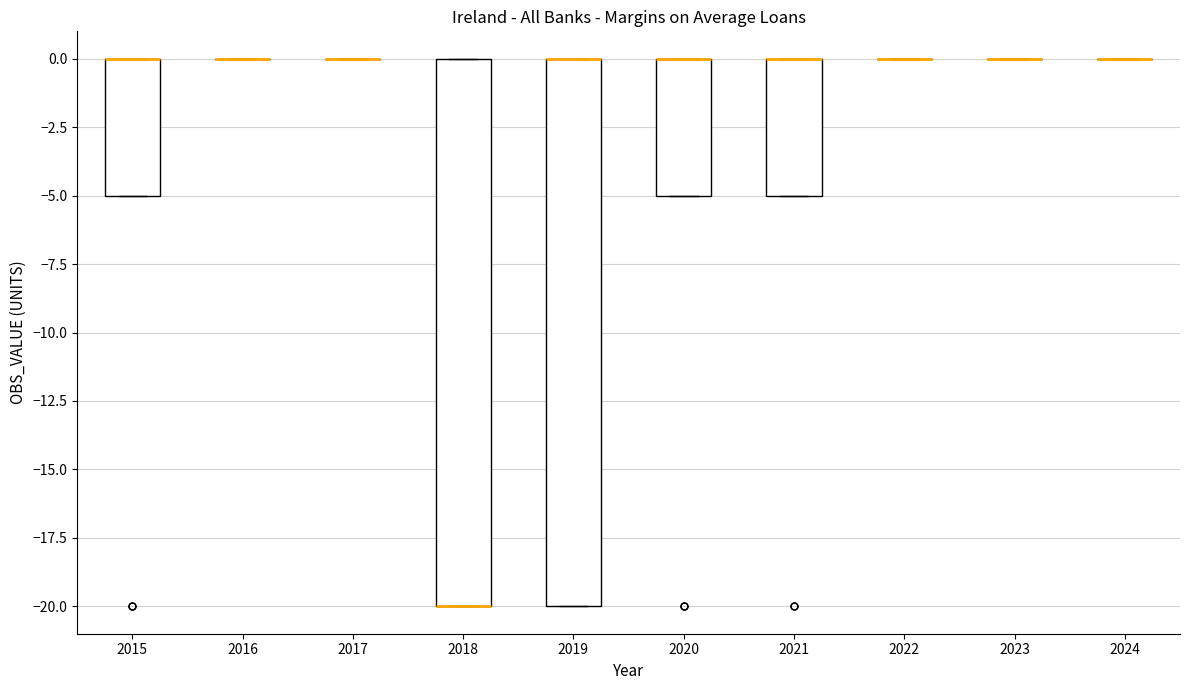

Reading left to right, transcribe this box plot: for each box, give where its median line is, the range the box spans, and where its two whiskers end, as read against the y-axis. The values are not printed on the chart, so give them approximately, as read against the axis.

2015: median 0 (drawn on the box's upper edge), box -5 to 0, whiskers -5 to 0
2016: box collapsed to a line at 0, whiskers 0 to 0
2017: box collapsed to a line at 0, whiskers 0 to 0
2018: median -20 (drawn on the box's lower edge), box -20 to 0, whiskers -20 to 0
2019: median 0 (drawn on the box's upper edge), box -20 to 0, whiskers -20 to 0
2020: median 0 (drawn on the box's upper edge), box -5 to 0, whiskers -5 to 0
2021: median 0 (drawn on the box's upper edge), box -5 to 0, whiskers -5 to 0
2022: box collapsed to a line at 0, whiskers 0 to 0
2023: box collapsed to a line at 0, whiskers 0 to 0
2024: box collapsed to a line at 0, whiskers 0 to 0